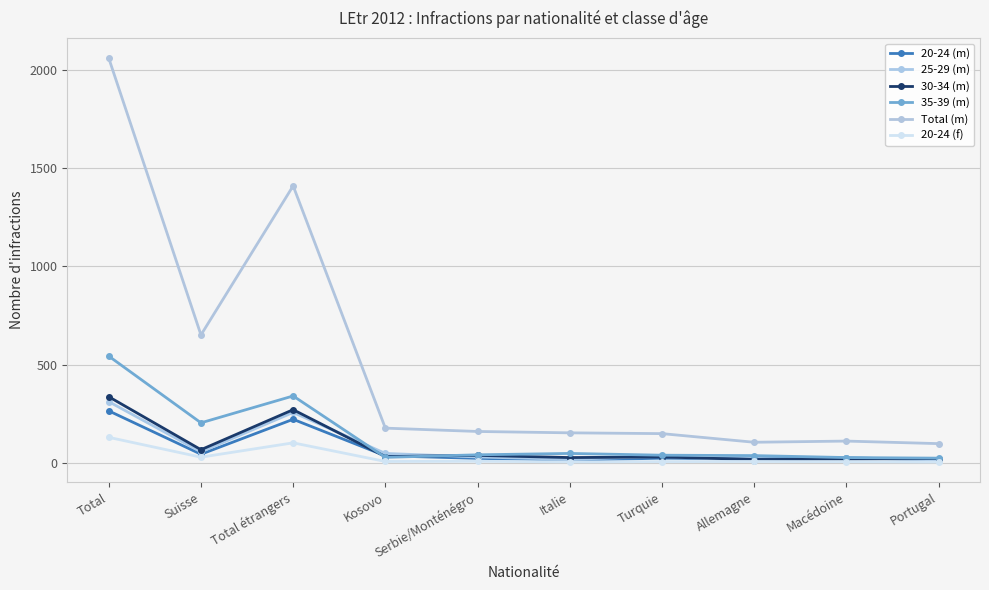

The 30-34 (m) series shows 181 at Total étrangers. True or false?

False